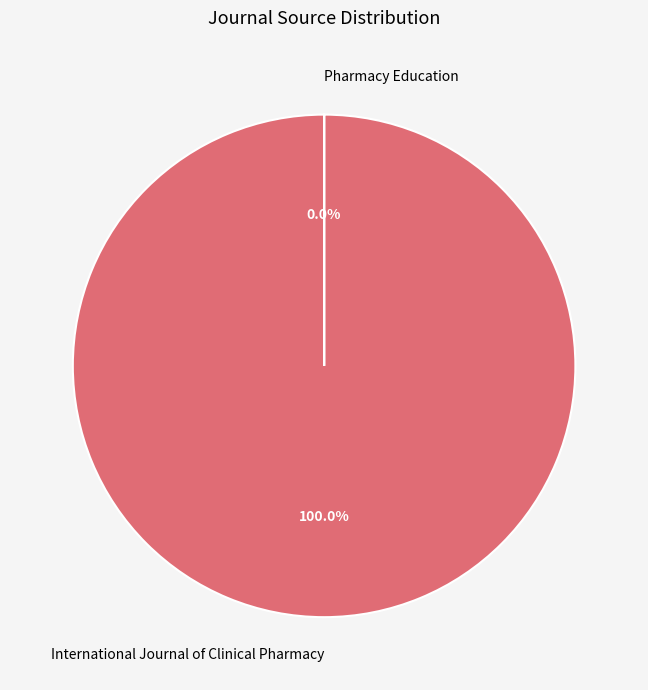

Which slice represents more than half of the pie?

International Journal of Clinical Pharmacy